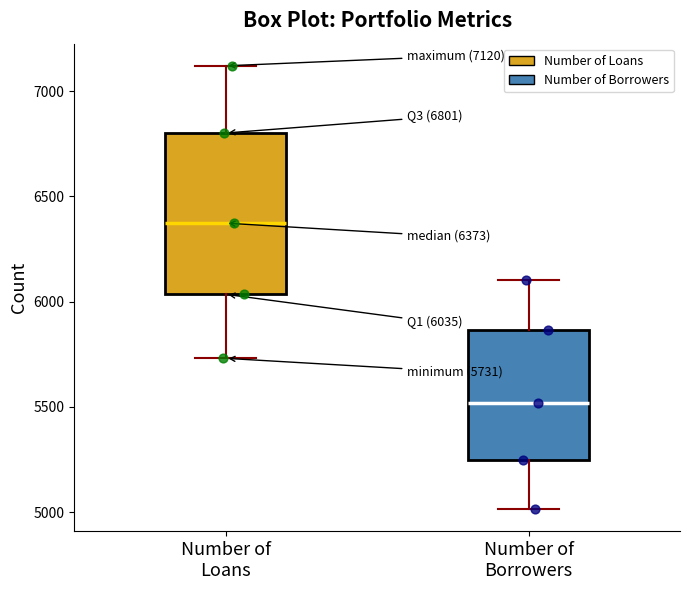

Which box is the tallest, from its lower edge to its upper edge?

Number of Loans